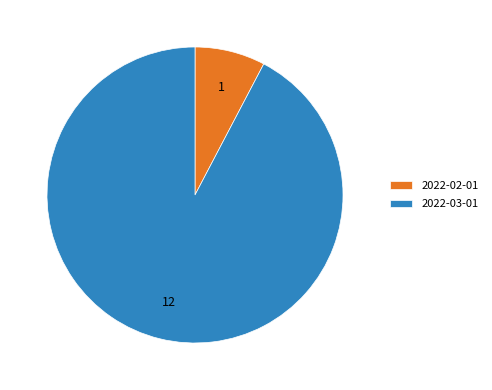

True or false: 2022-03-01 accounts for 99% of the total.

False